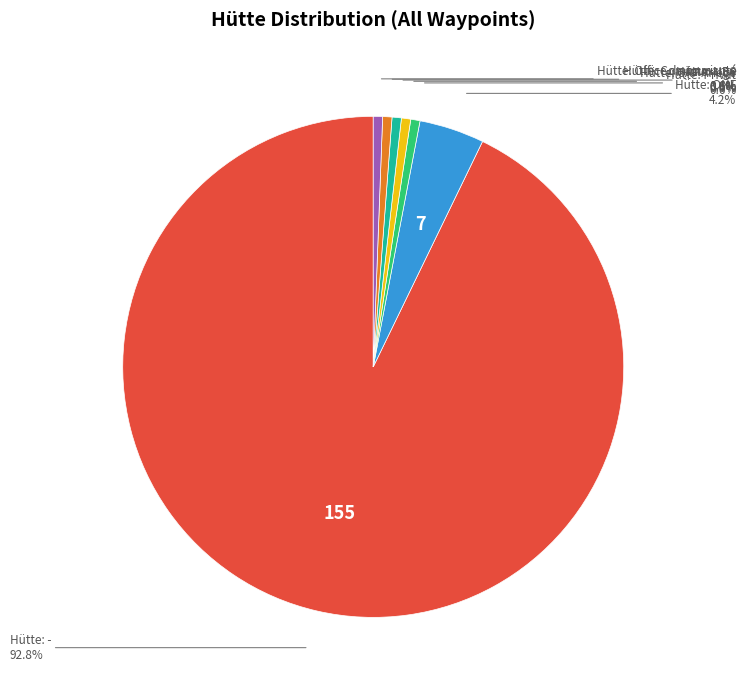

Is there a majority slice in this chart?

Yes